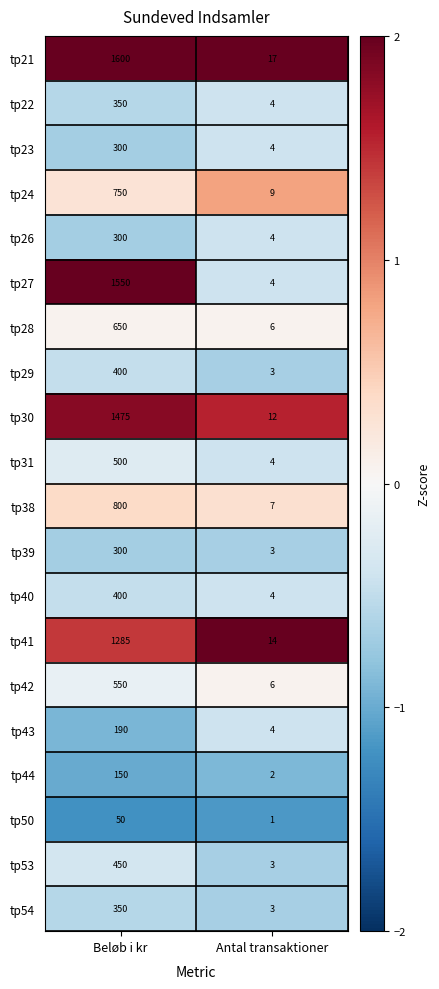

Is it true that tp54 equals 350 at Beløb i kr?

True